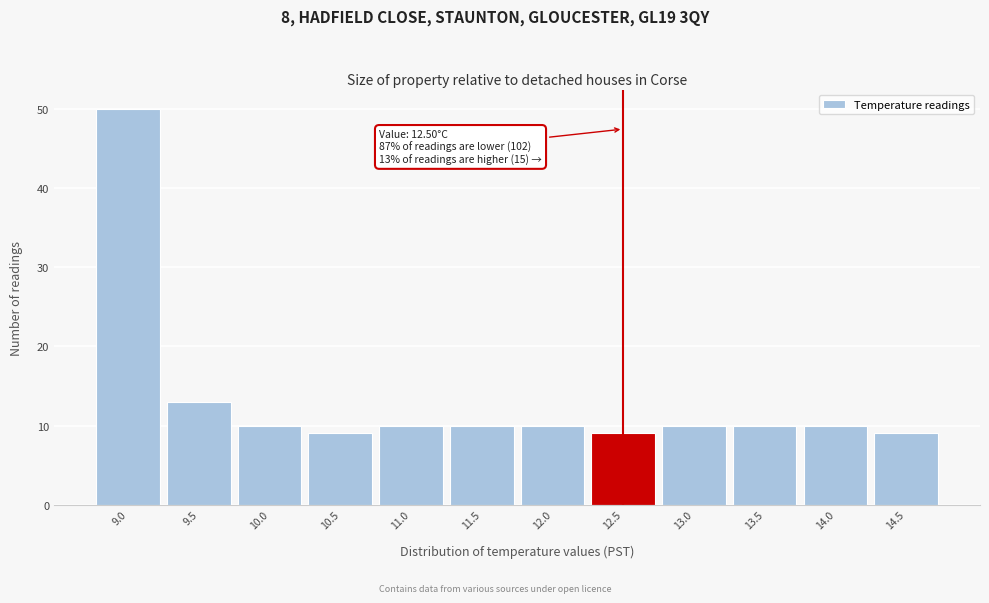

Reading left to right, what are all the values shown in this chart?

9.0=50	9.5=13	10.0=10	10.5=9	11.0=10	11.5=10	12.0=10	12.5=9	13.0=10	13.5=10	14.0=10	14.5=9